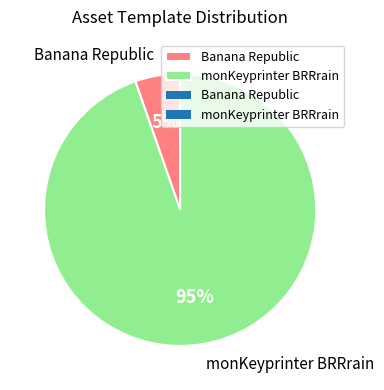

Do monKeyprinter BRRrain and Banana Republic together represent more than half of the pie?

Yes